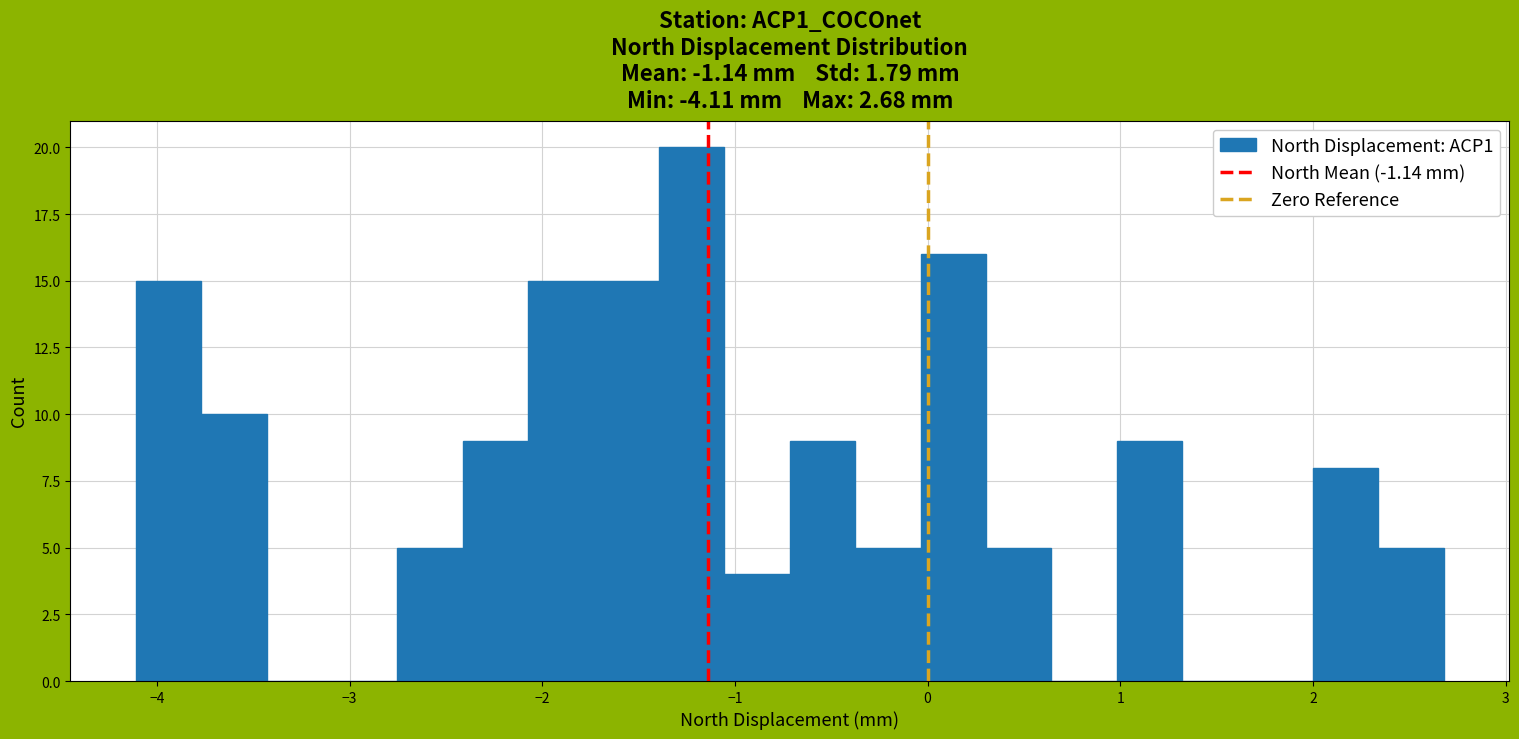

Read against the x-axis, roughly where is the centre of the tallest bar?

-1.2